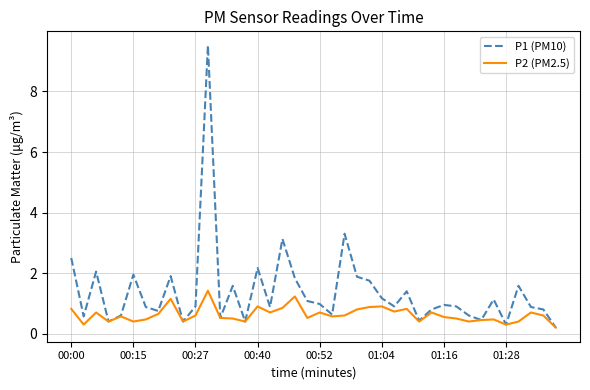

Count the number of data series in this chart.

2